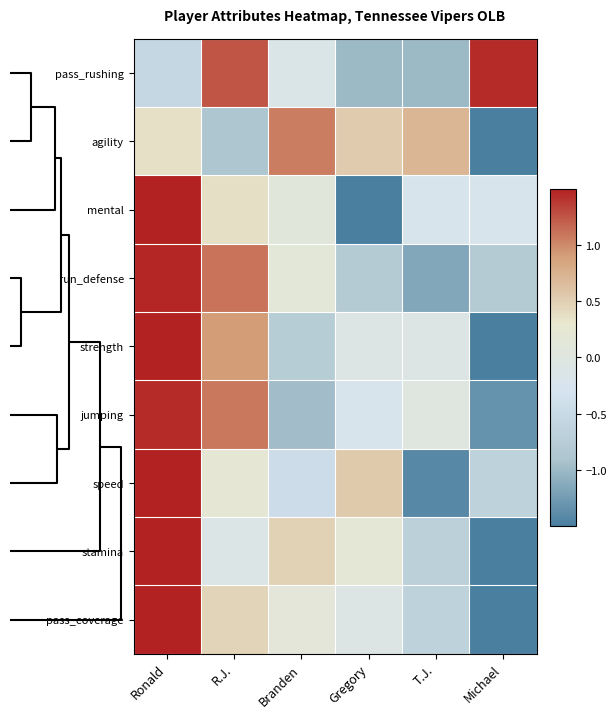

What is the maximum value shown in the chart?

1.7